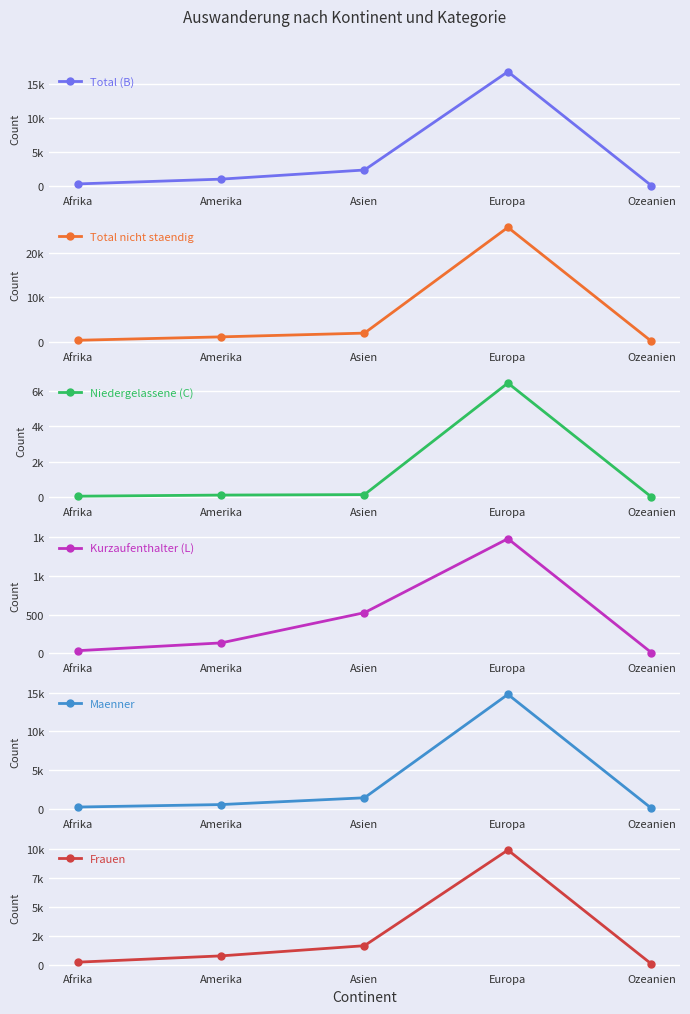

What is the approximate value of Total nicht staendig at Europa, to the nearest 10?

25920